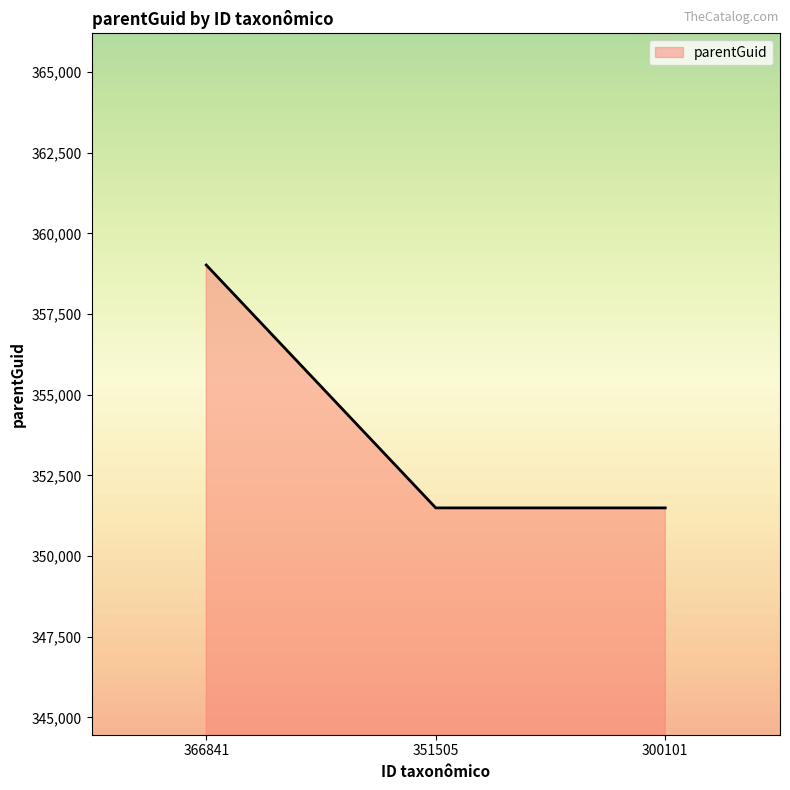

Reading left to right, what are all the values shown in this chart?

366841=359017	351505=351490	300101=351490